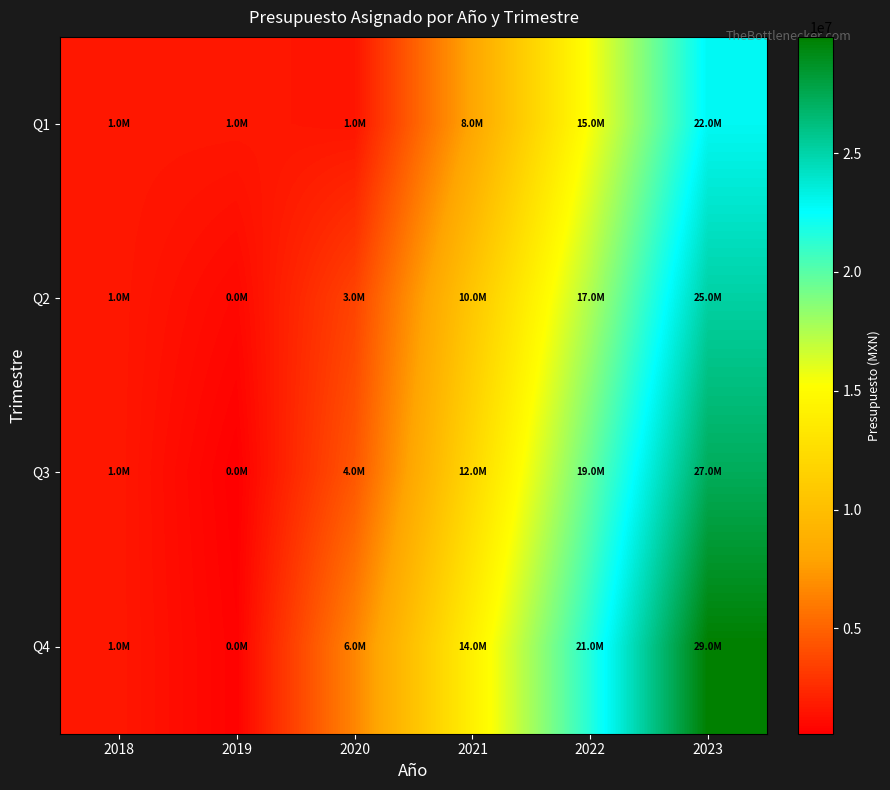

At how many categories does at least one series exceed 29721895?

1